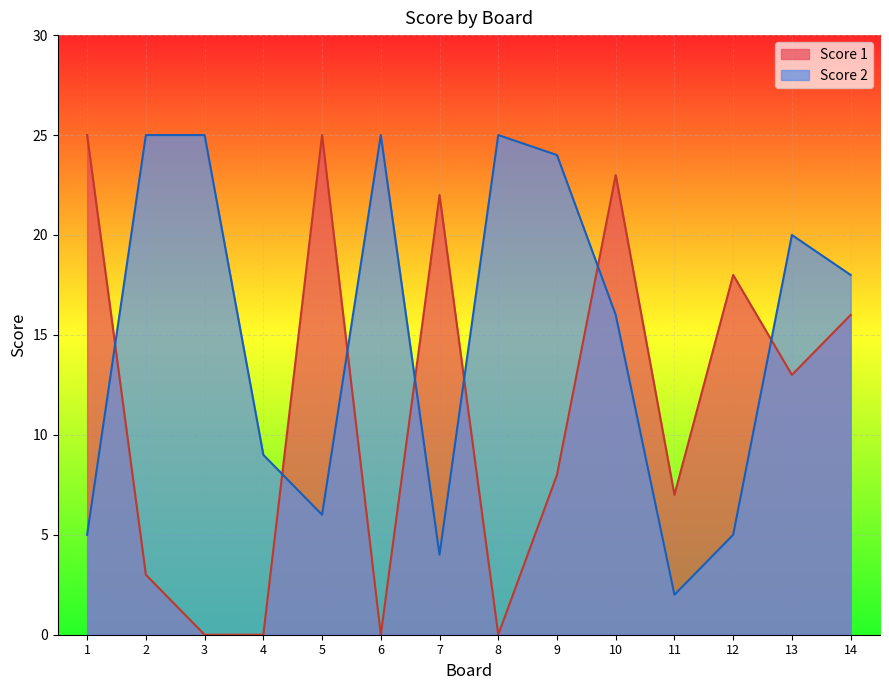

List the series in order of their peak value, lowest first.

Score 1, Score 2